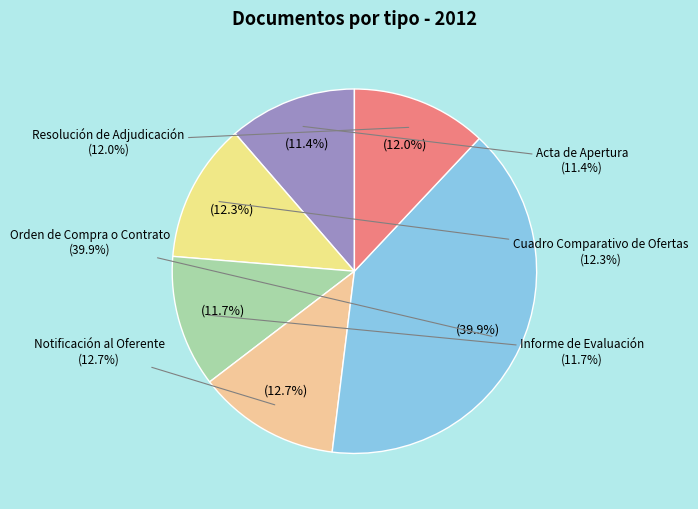

Which category has the biggest portion of the pie?

Orden de Compra o Contrato